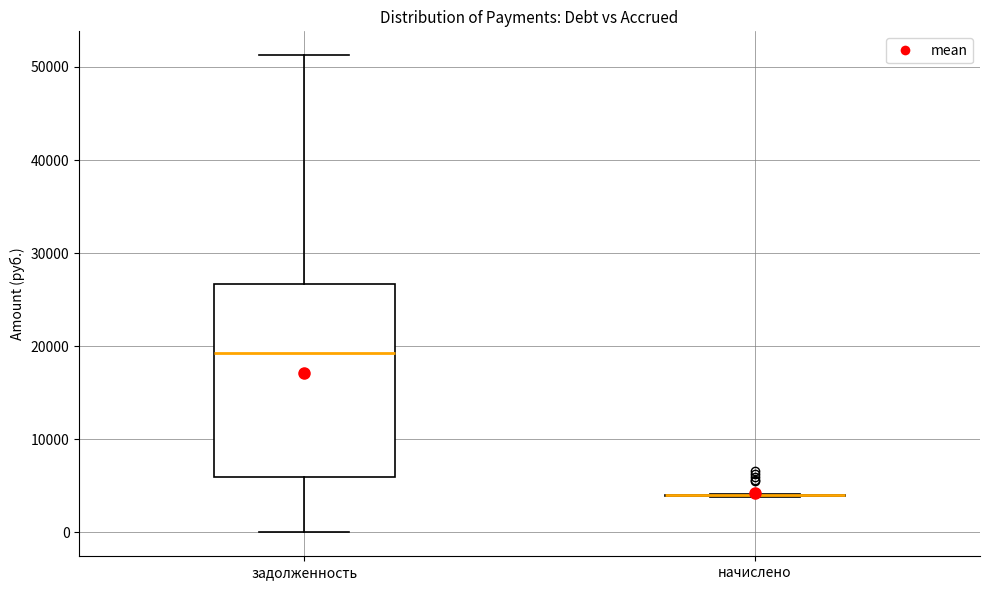

Which box is the tallest, from its lower edge to its upper edge?

задолженность